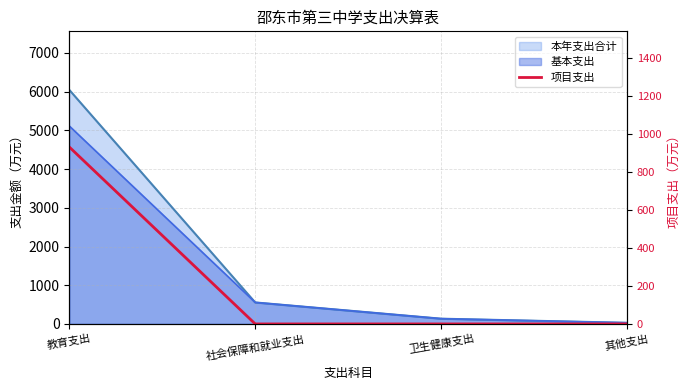

At which category does the chart reach its peak across all series?

教育支出